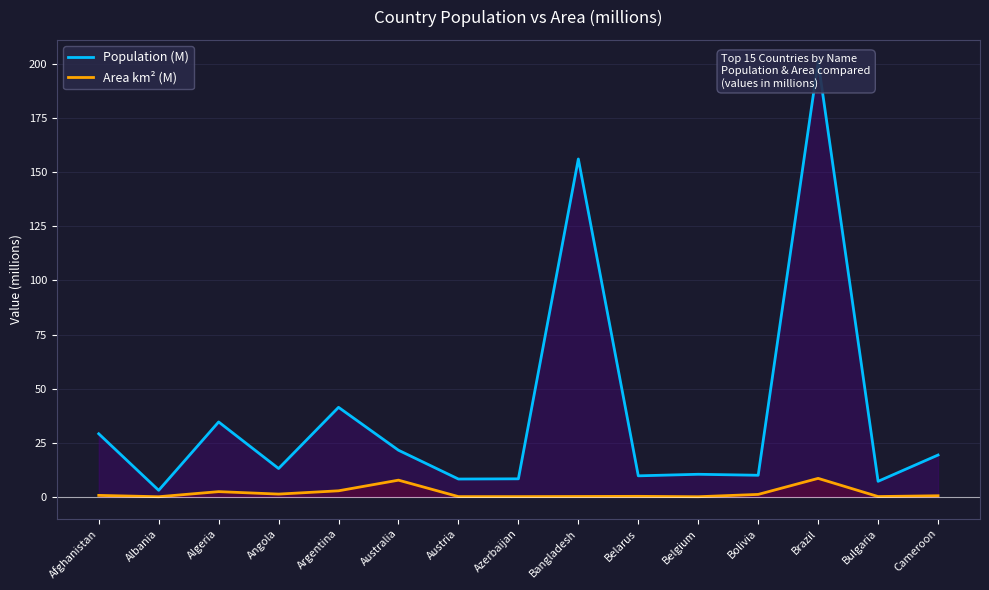

At Bulgaria, list the series in order from smallest to largest.

Area km² (M), Population (M)